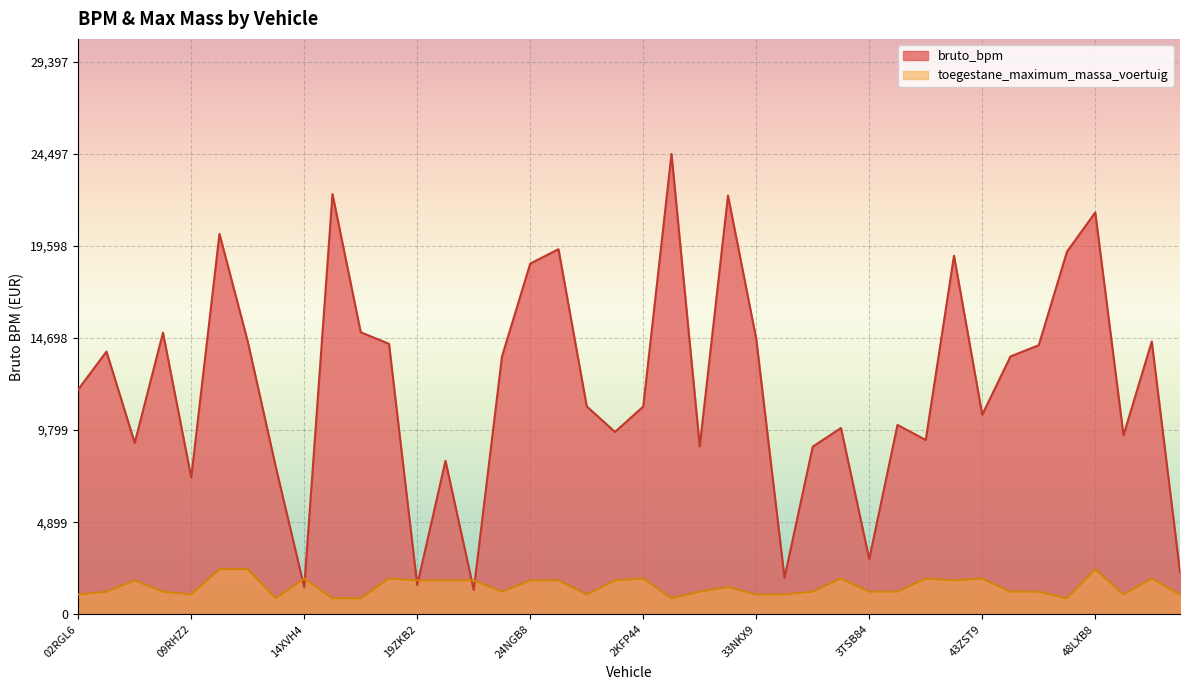

Count the number of data series in this chart.

2